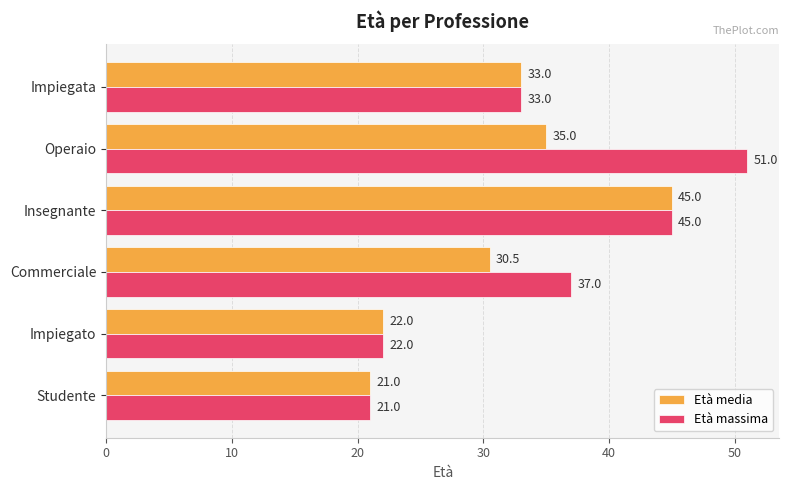

At how many categories does at least one series exceed 34?

3